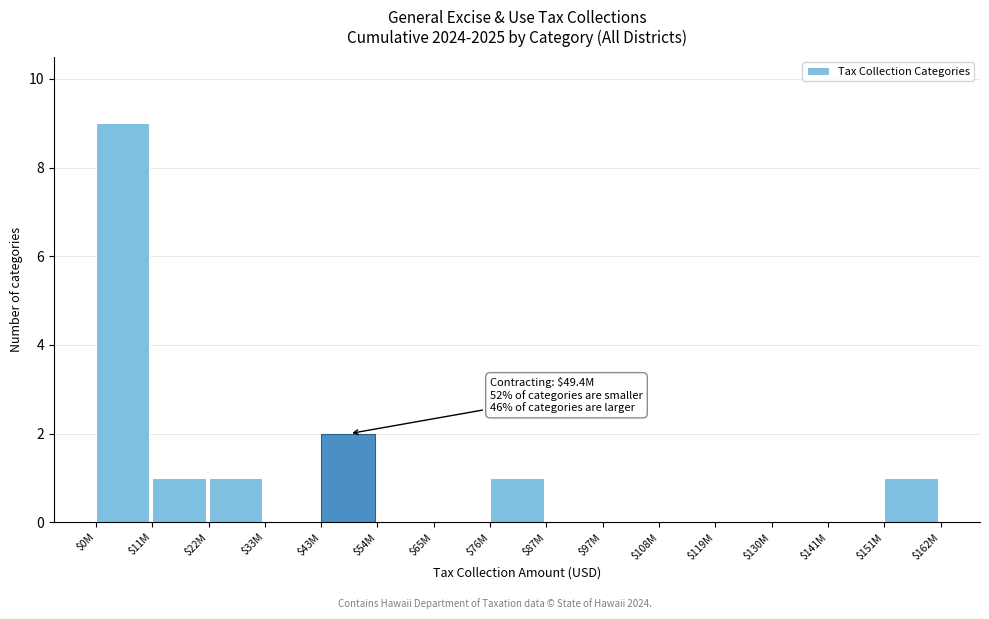

What is the sum of all values?

15